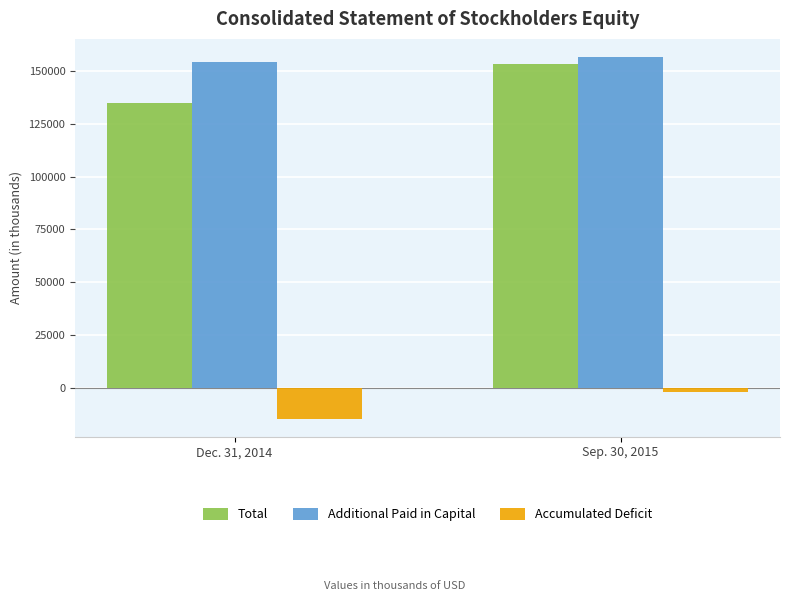

Does the chart contain any negative values?

Yes